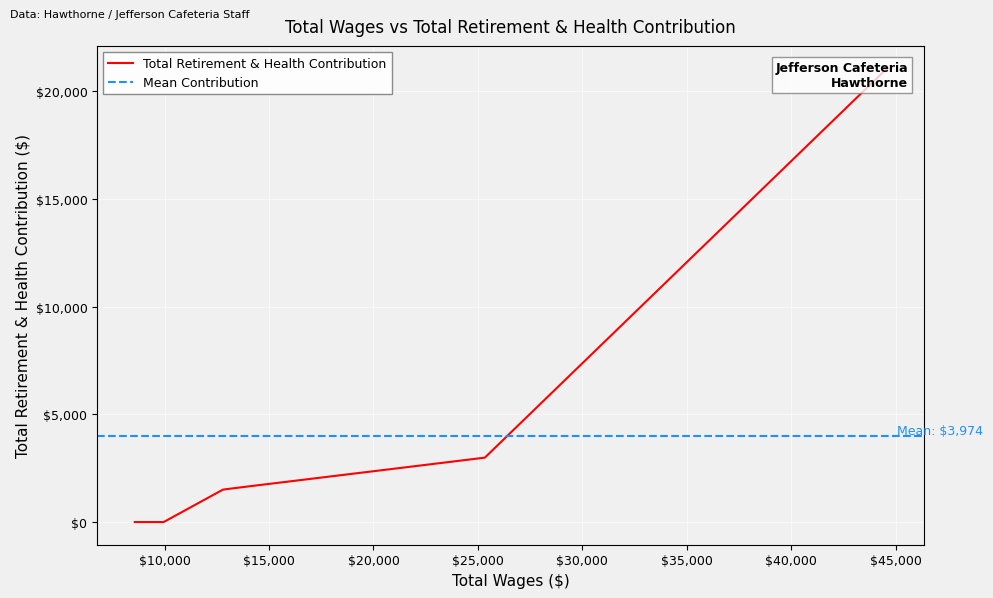

Does the chart display data point markers on the line(s)?

No